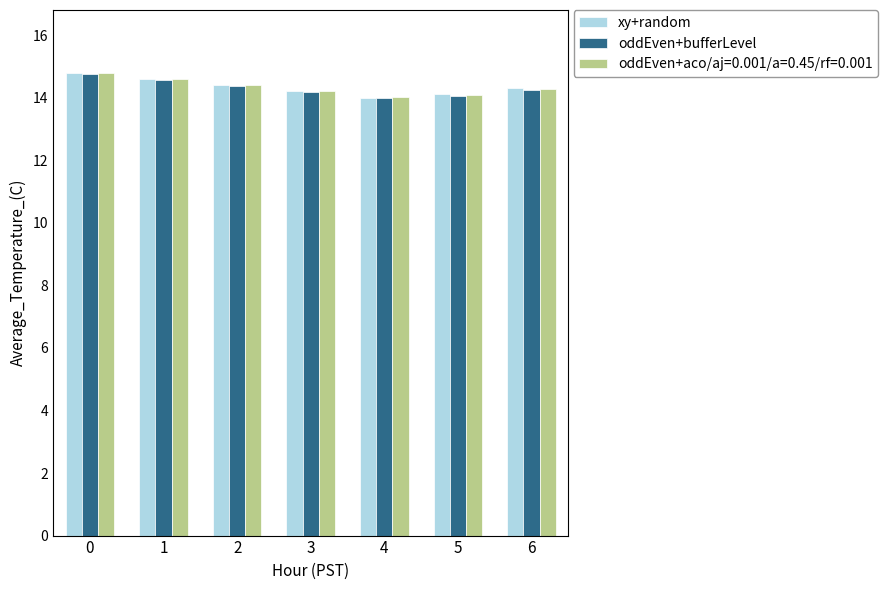

What is the minimum value for oddEven+bufferLevel?

14.0